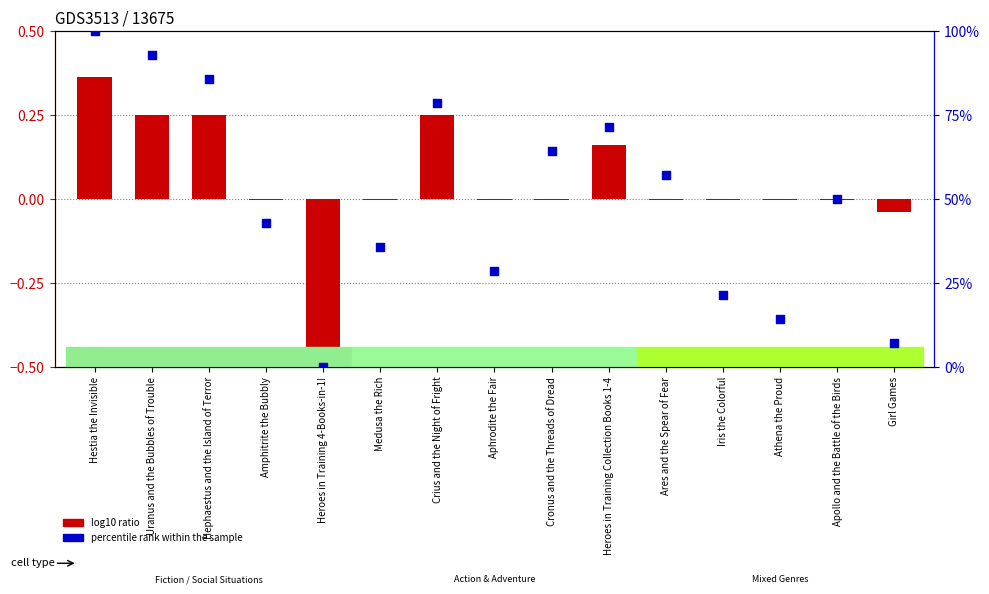

Which series reaches the minimum Y coordinate?

log10 ratio